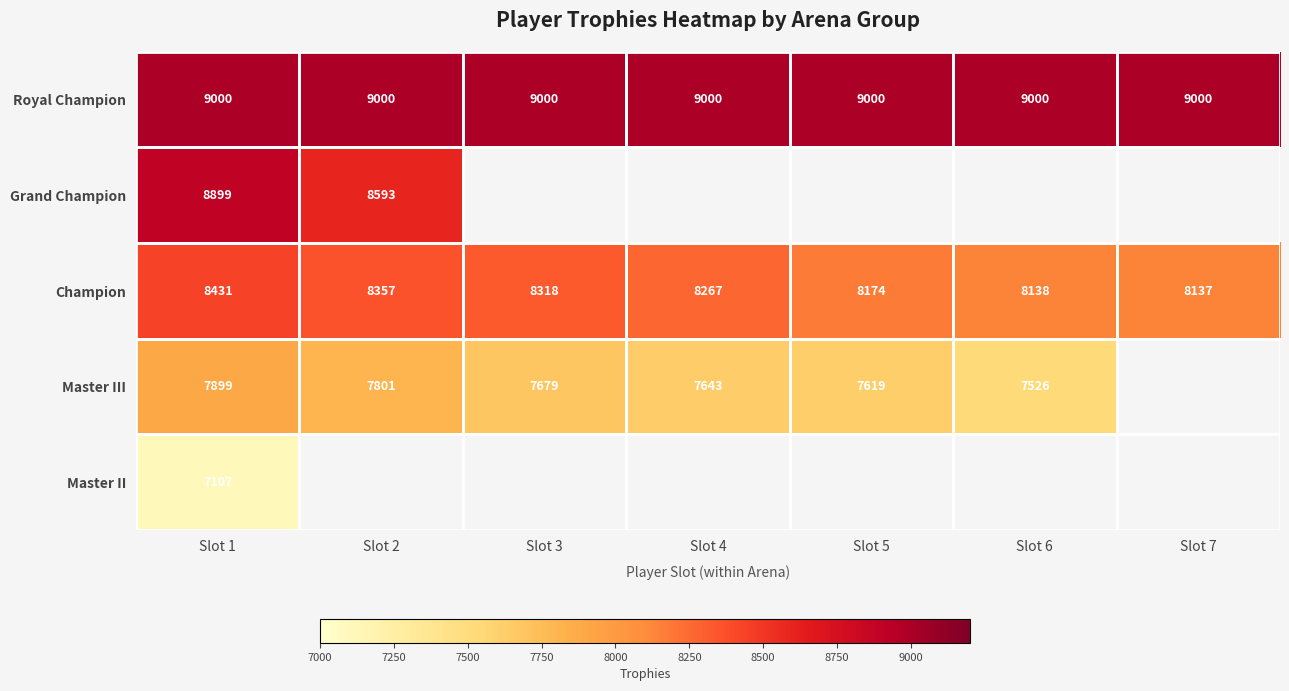

What is the sum of the Royal Champion values at Slot 3 and Slot 7?

18000